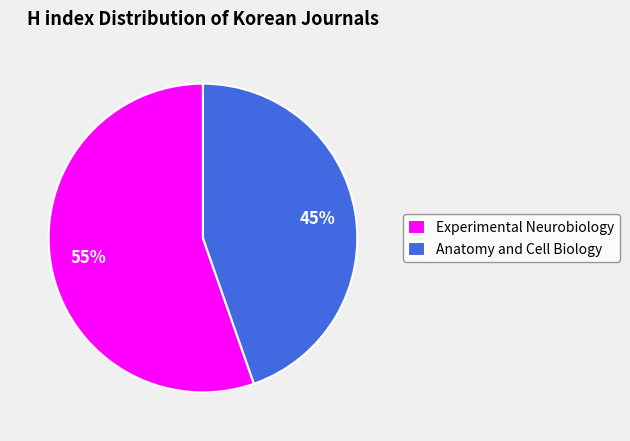

What is the smallest slice in the pie chart?

Anatomy and Cell Biology